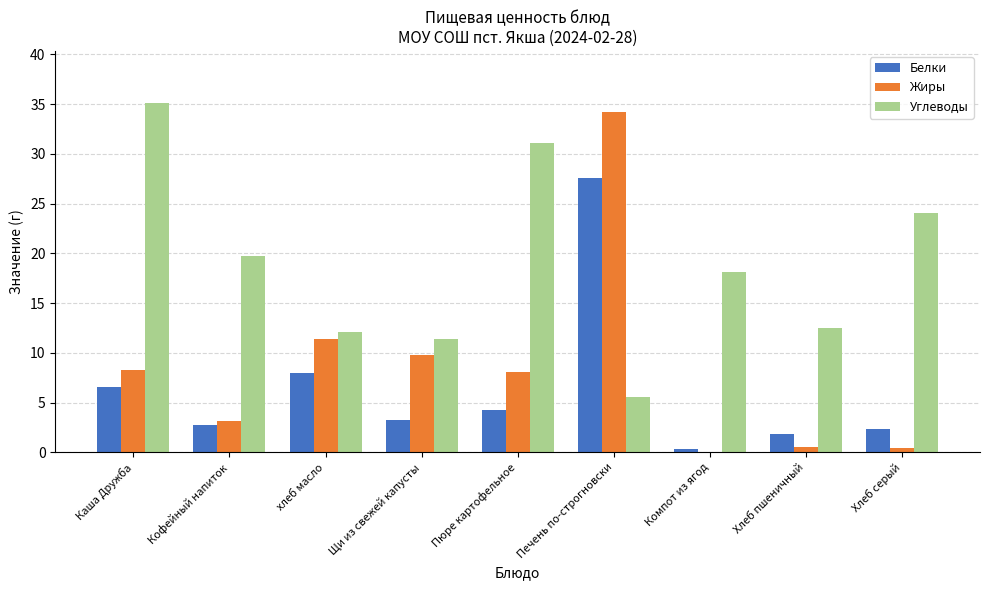

The value of Углеводы at Пюре картофельное is 31.1. True or false?

True